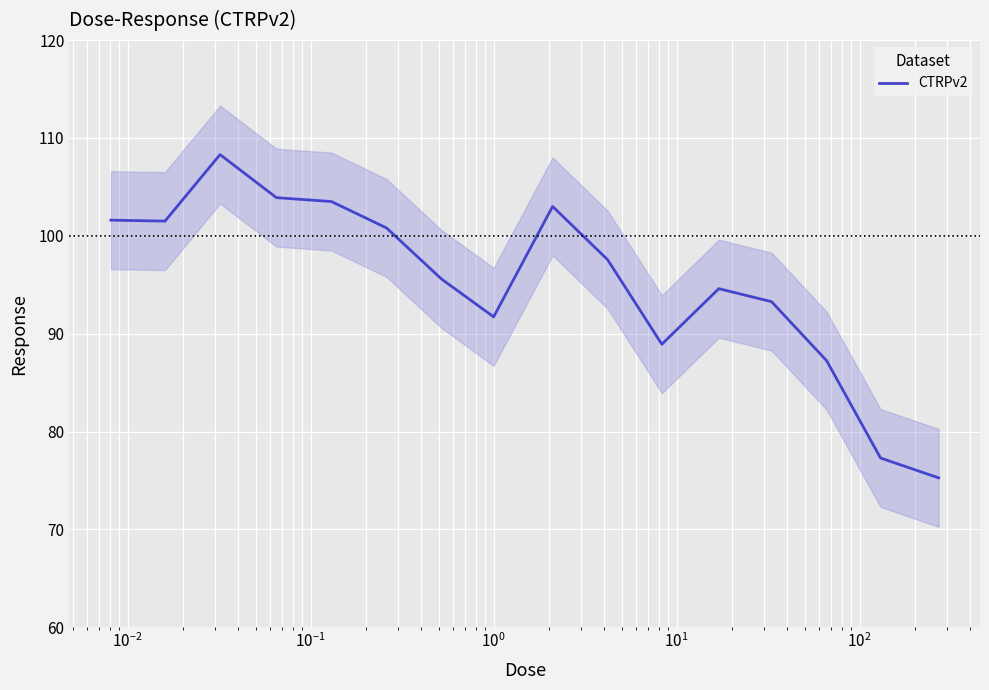

Which has a higher value, $\mathdefault{10^{2}}$ or $\mathdefault{10^{1}}$?

$\mathdefault{10^{1}}$